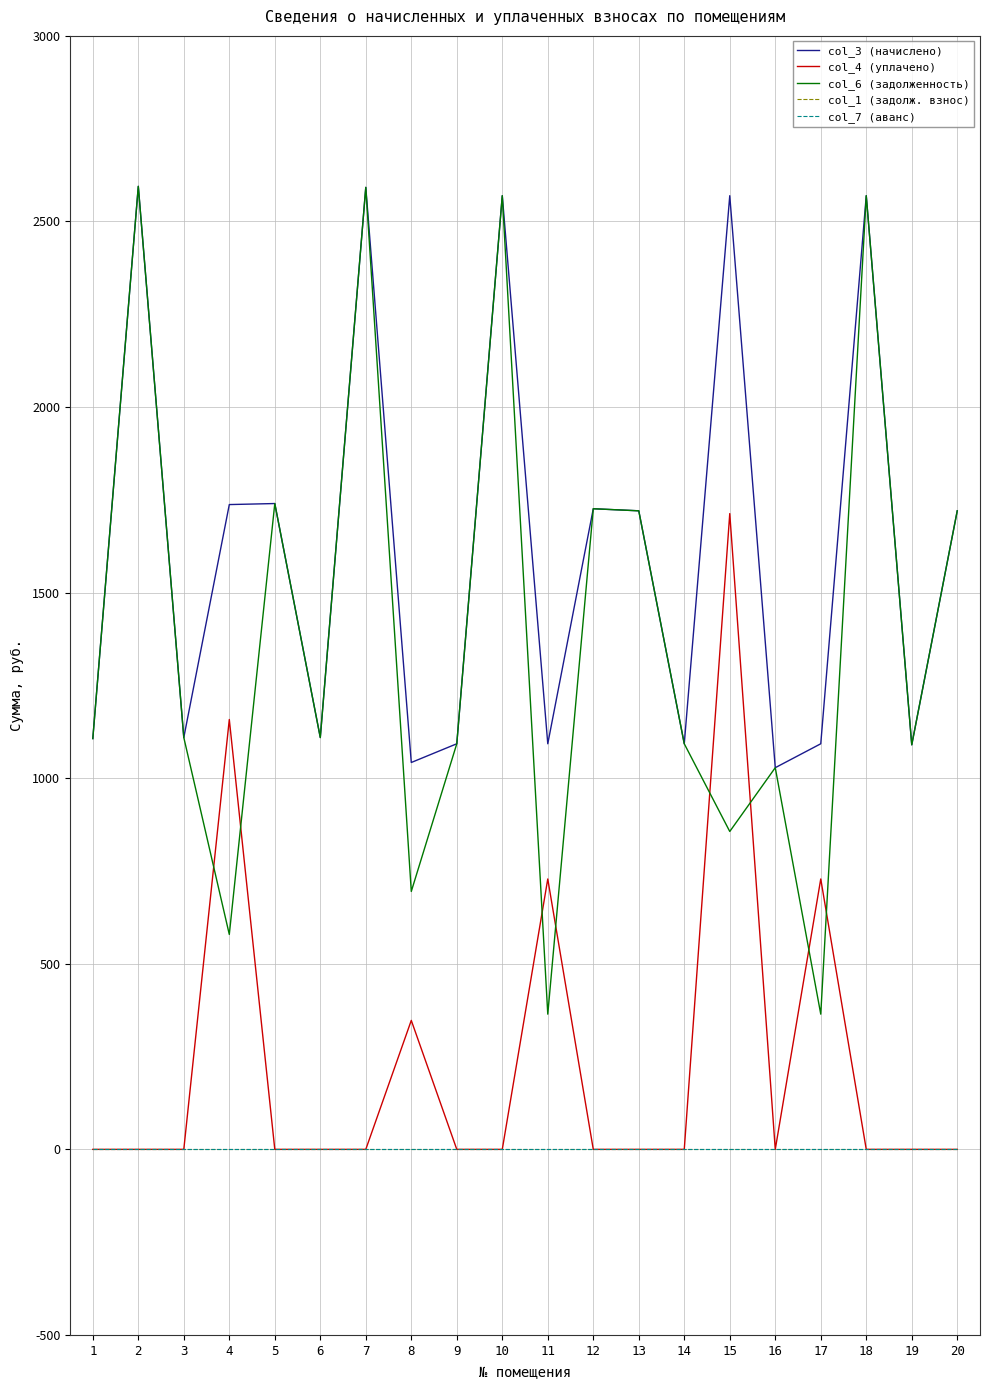

At which label is col_3 (начислено) closest to 1811?

5